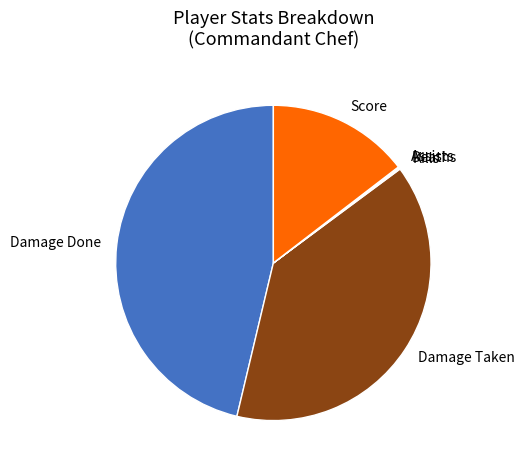

True or false: Score accounts for 1% of the total.

False